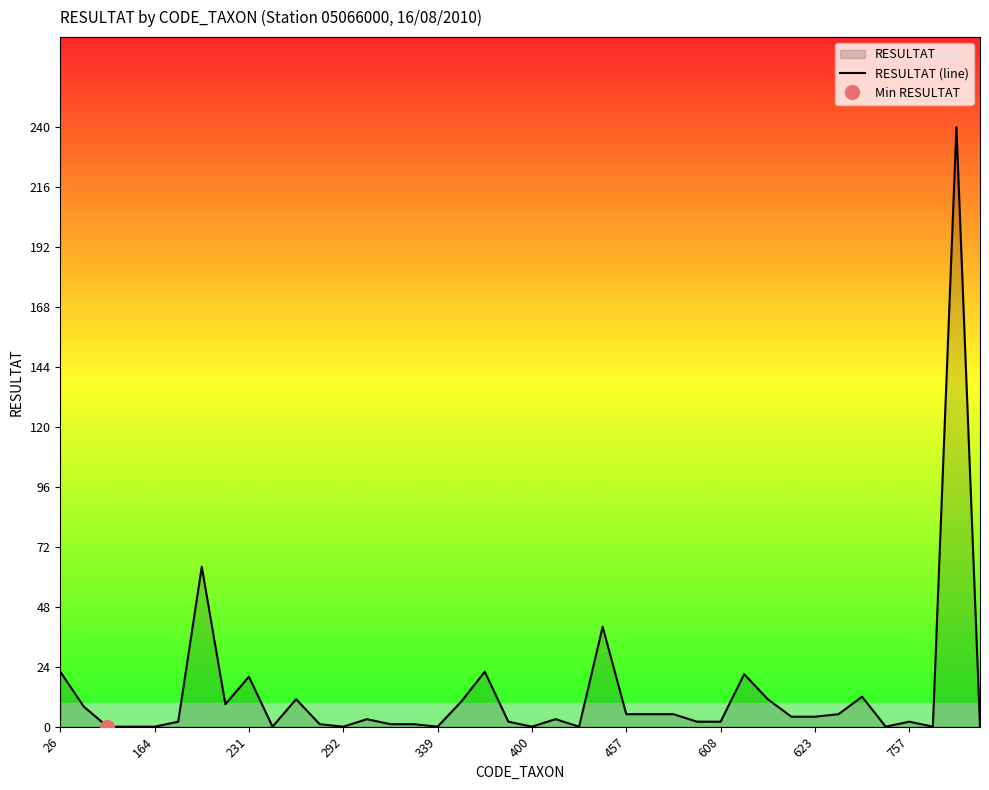

What is the difference between the values at 29 and 17?

11